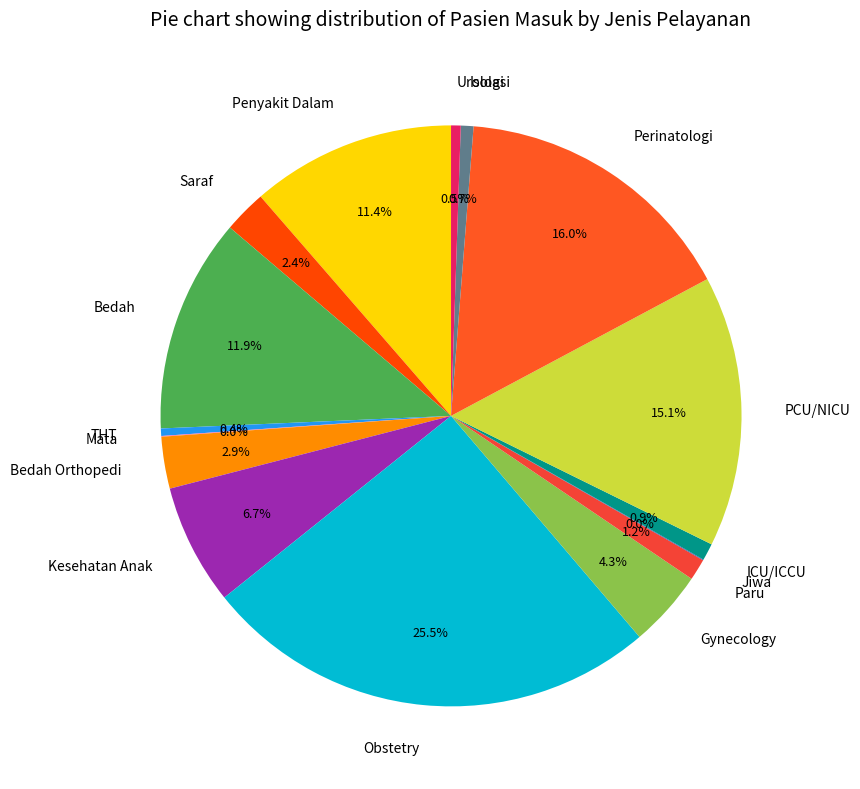

True or false: Paru accounts for 13% of the total.

False